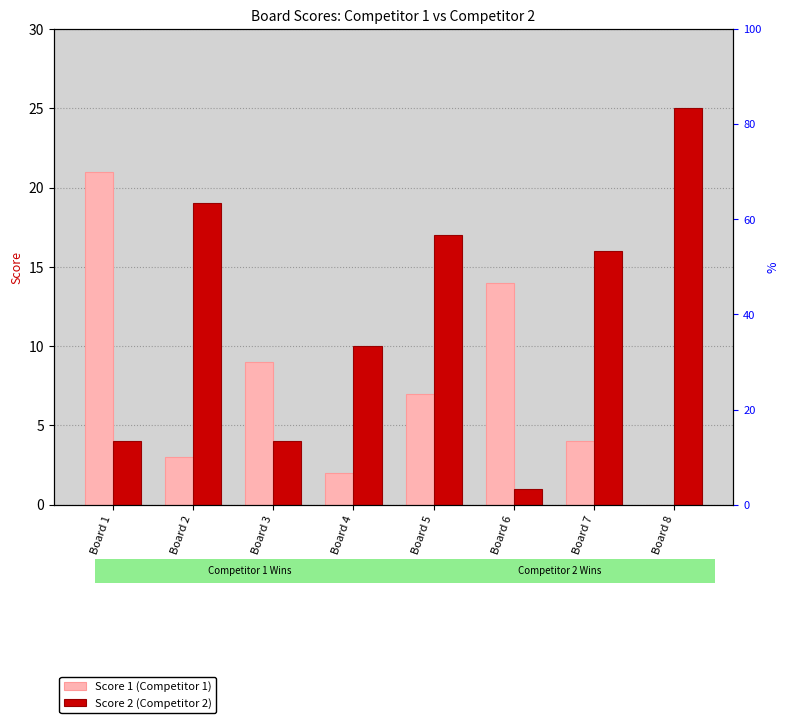

What is the difference between the highest and lowest values at Board 1?

17